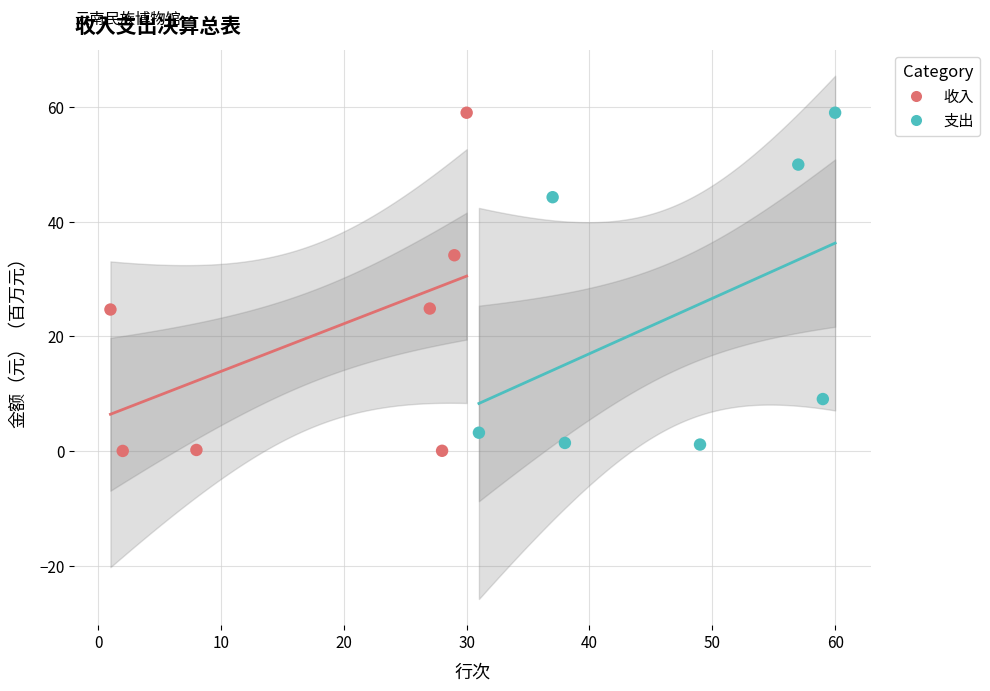

What are all the series names shown in the legend?

收入, 支出